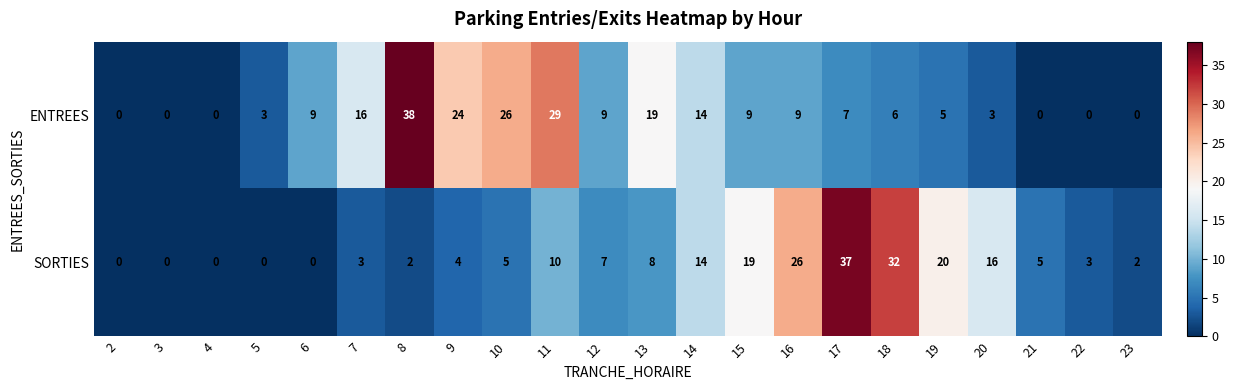

What is the spread (max minus min) of values at 8?

36